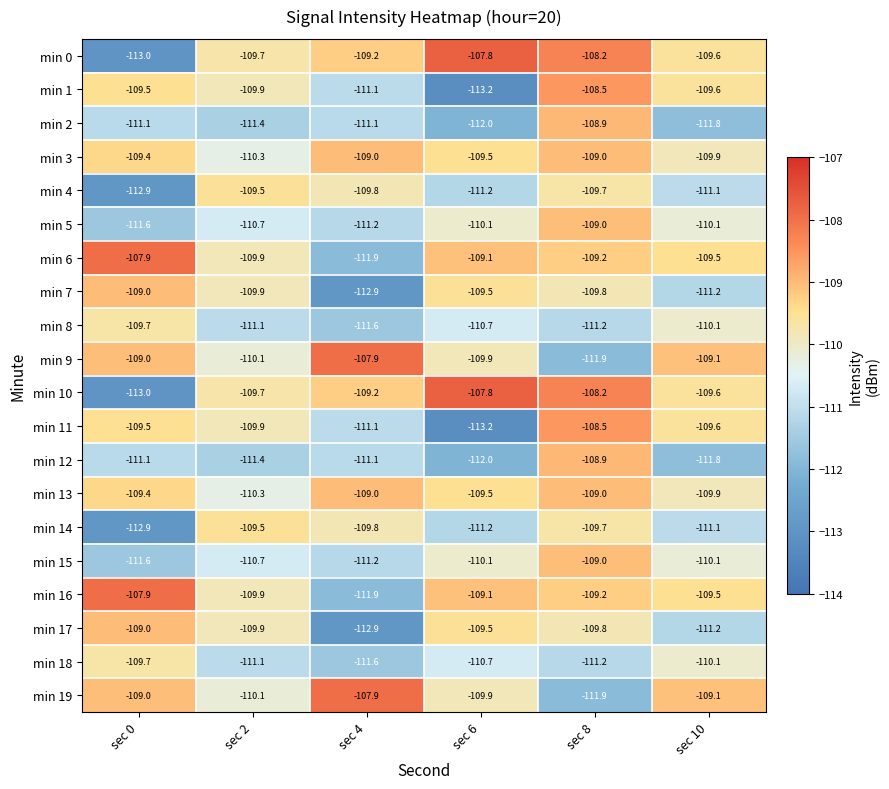

What is the greatest value displayed?

-107.8